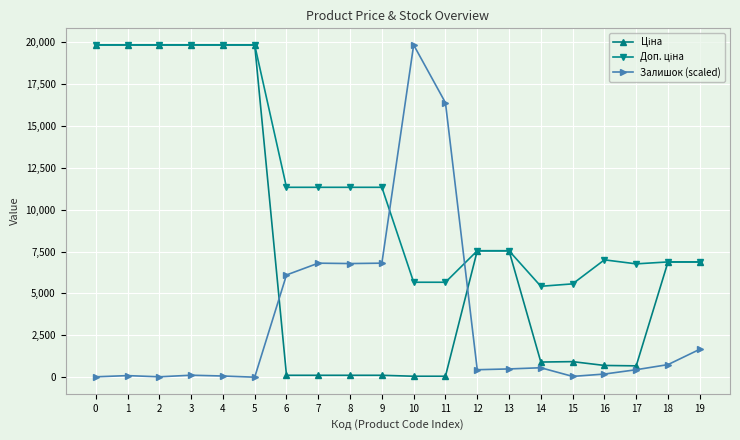

What is the difference between the Залишок (scaled) values at 10 and 13?

19338.2